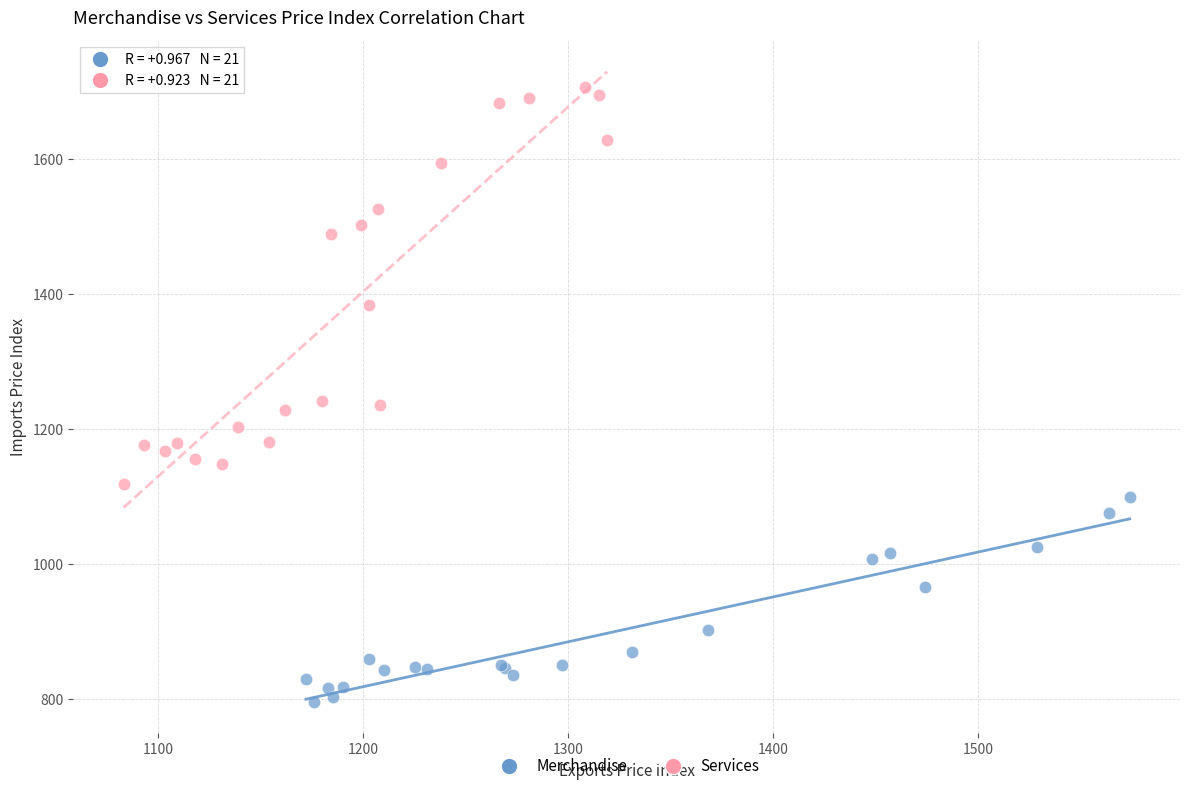

Which series contains the highest Y value?

Services